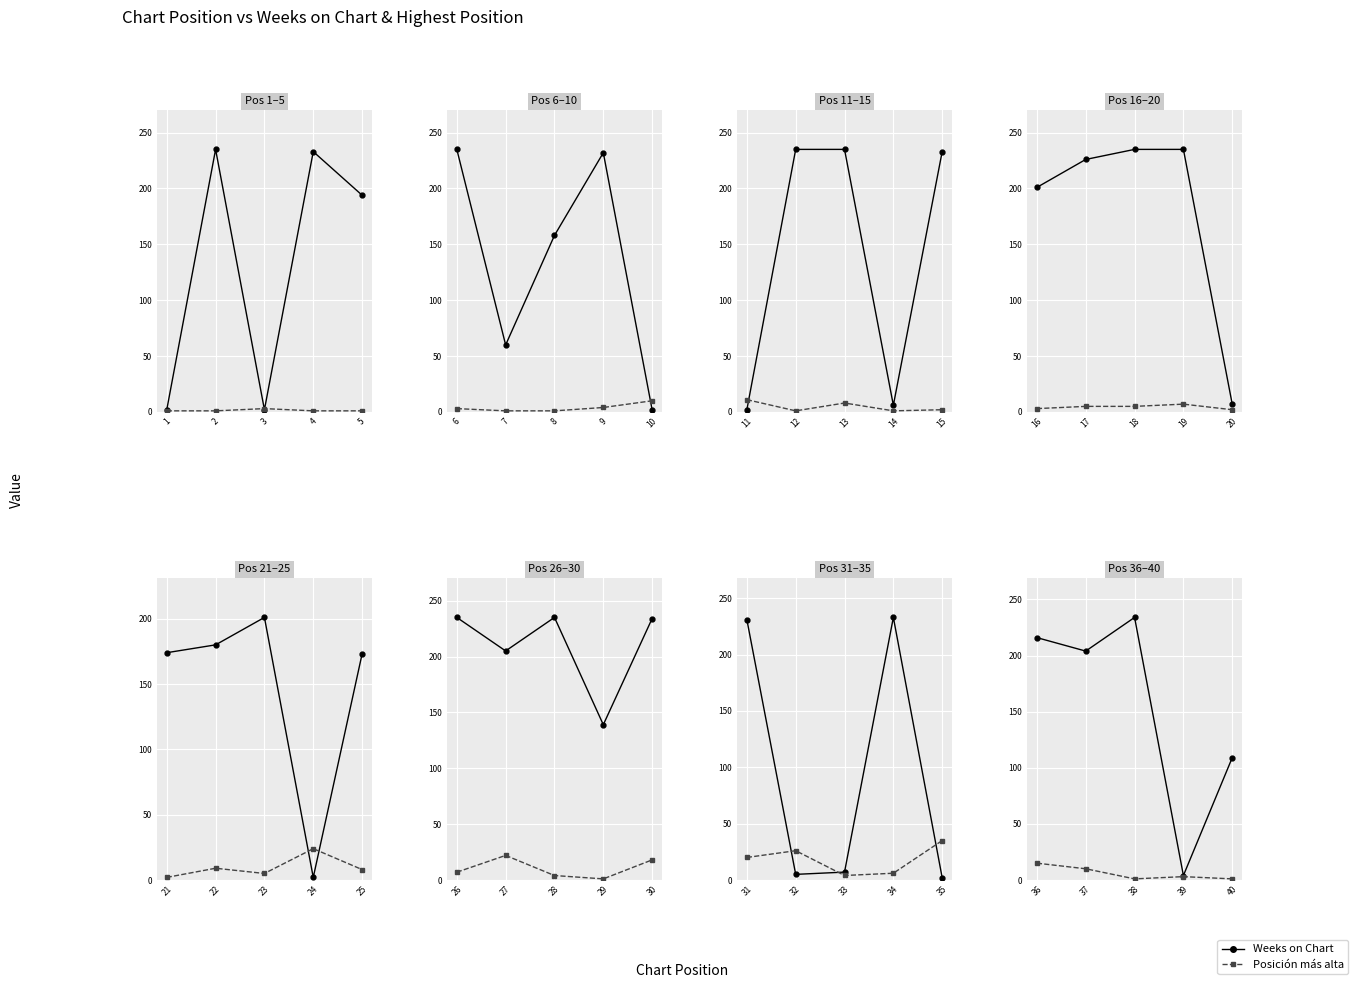

Which label corresponds to the largest value in the chart?

2